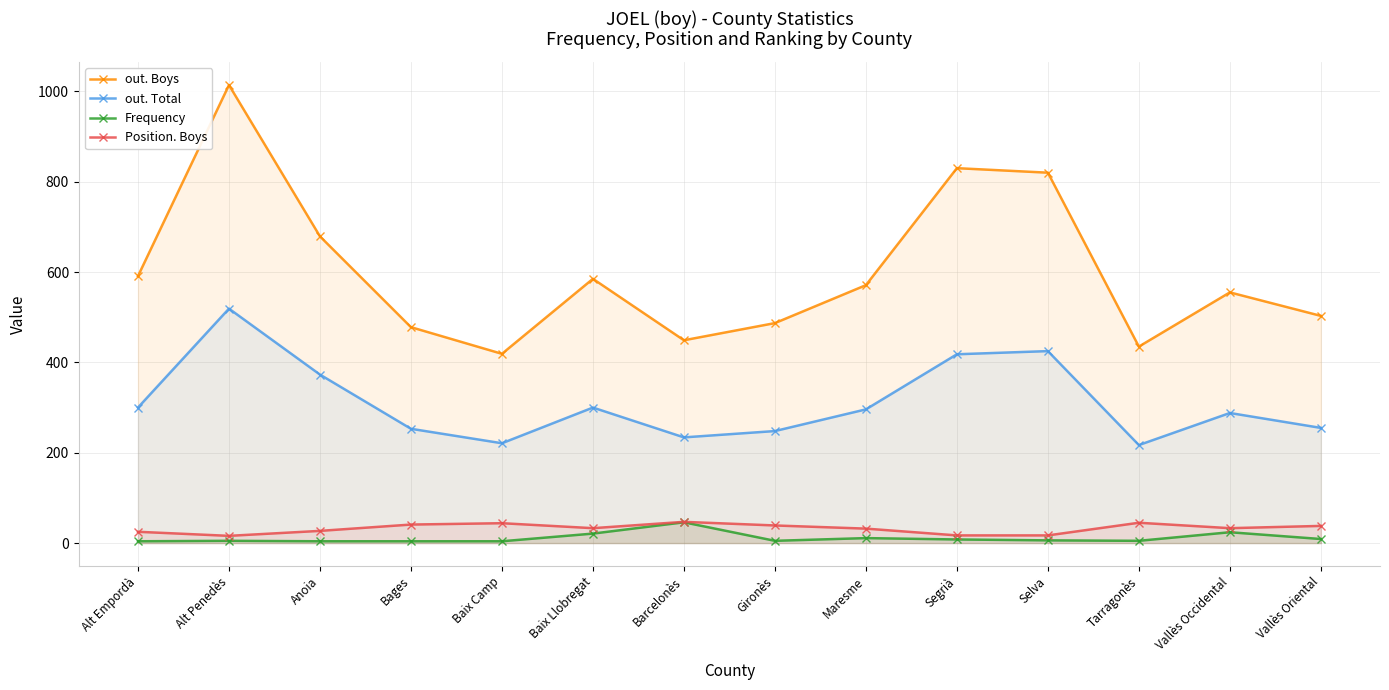

The Position. Boys series shows 27 at Selva. True or false?

False